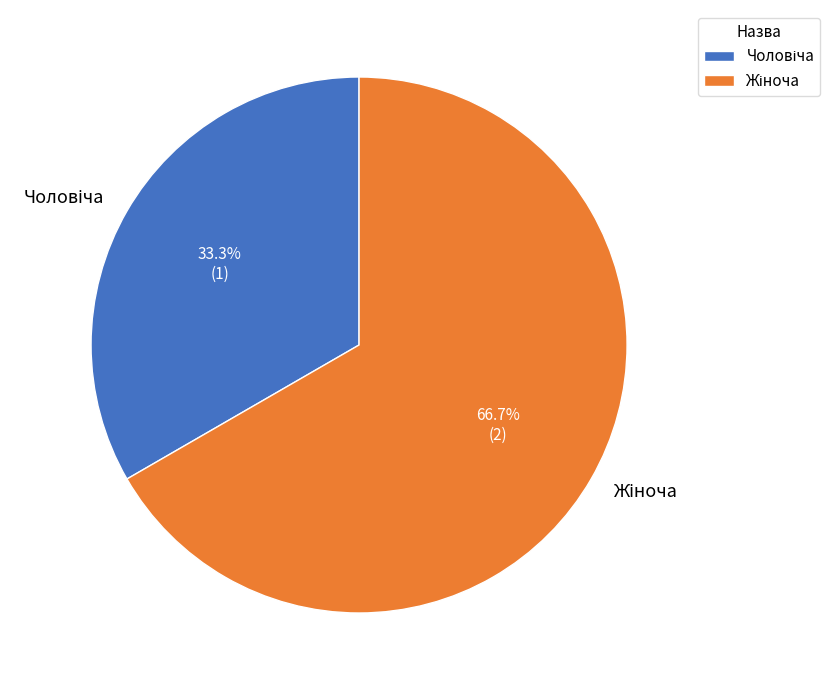

Which category has the smallest portion of the pie?

Чоловіча